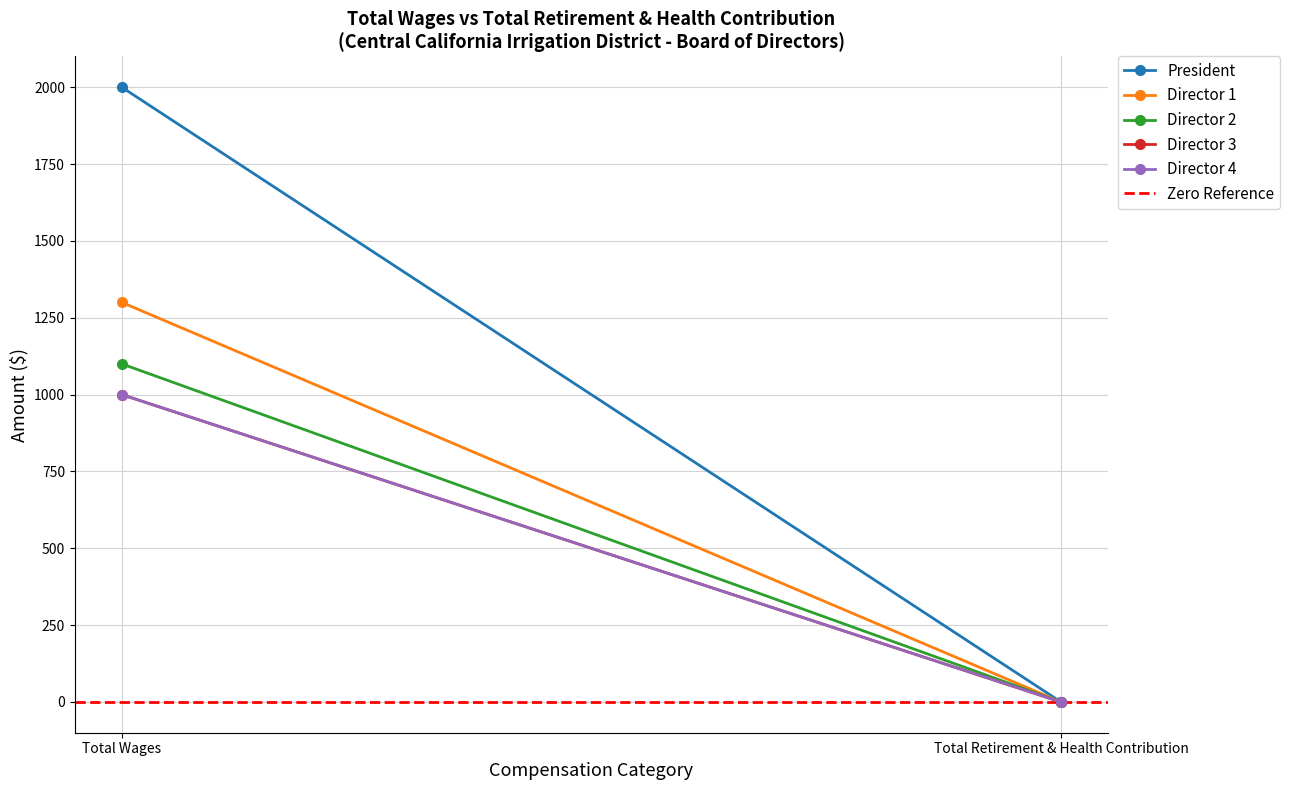

How many data points in Director 1 are less than 1300?

1